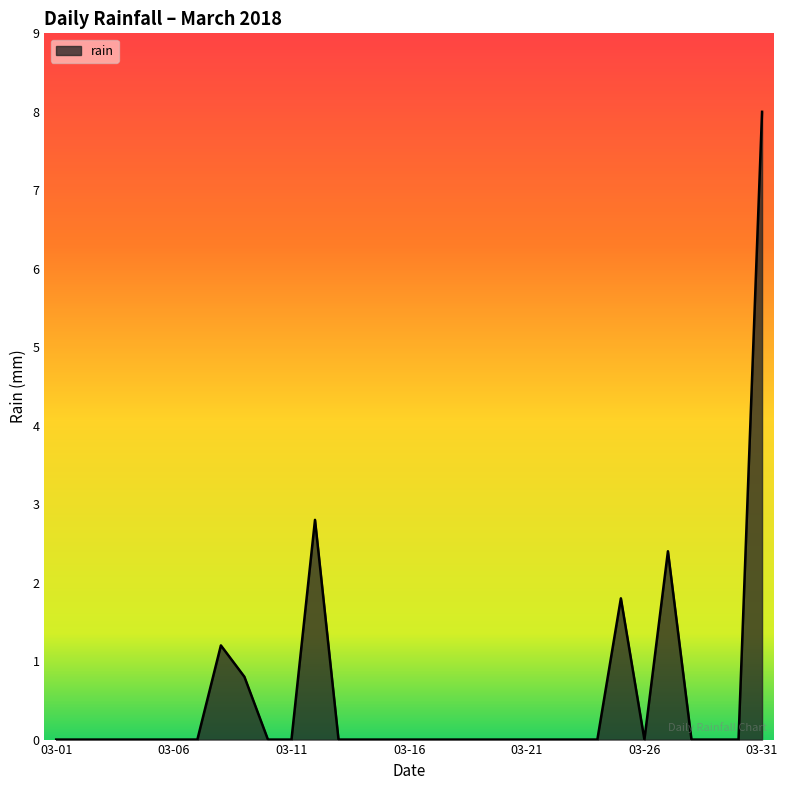

What is the maximum value shown in the chart?

8.0